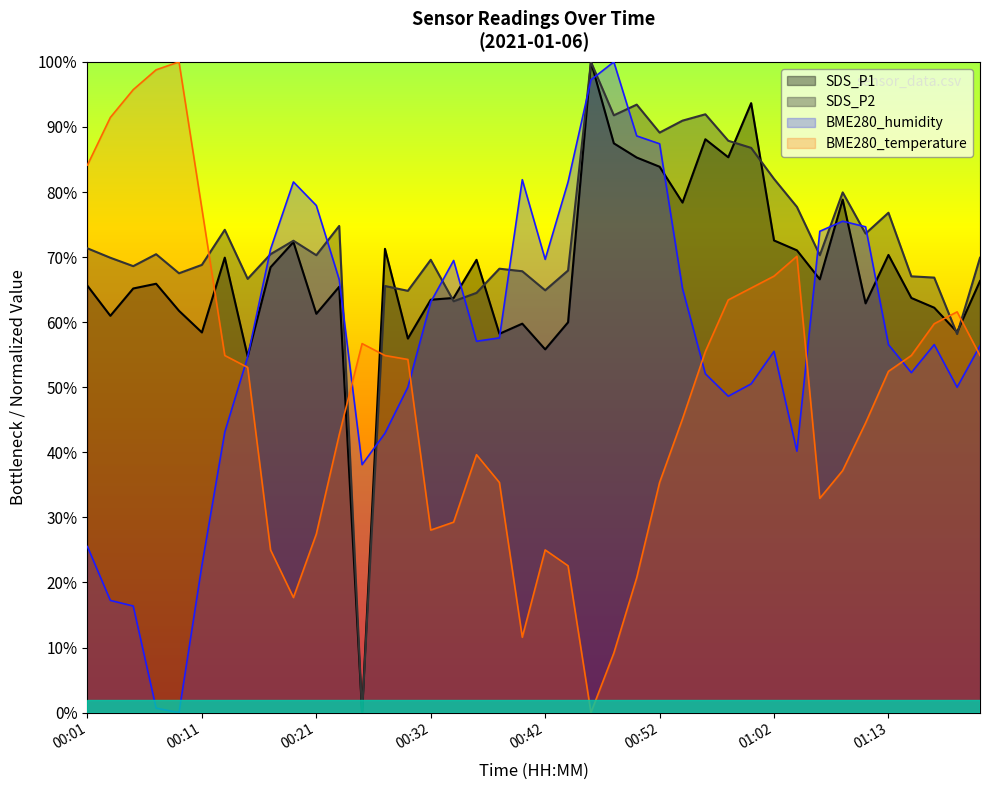

True or false: BME280_humidity has more than 1 interior local peaks.

True